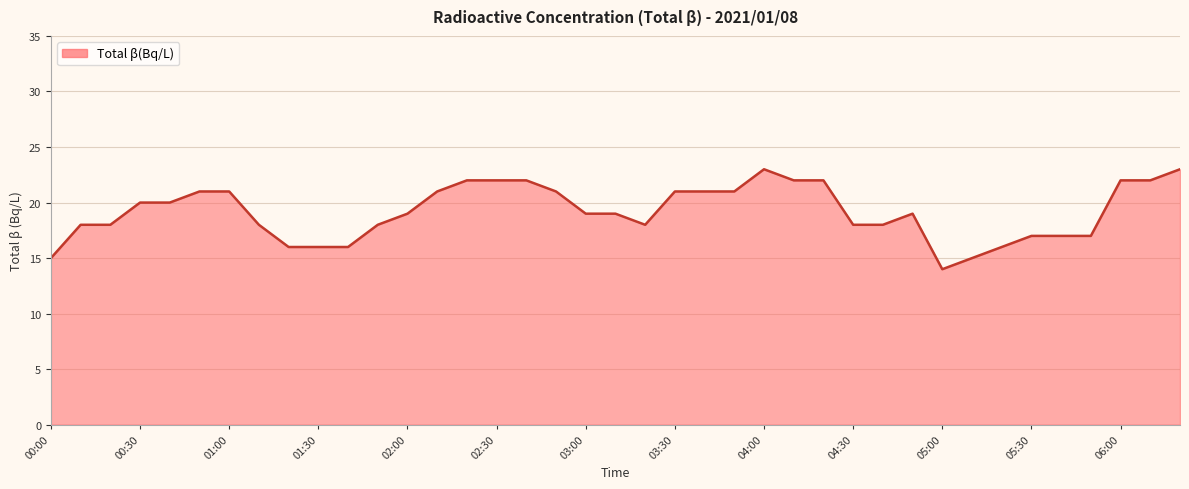

Does the chart display data point markers on the line(s)?

No